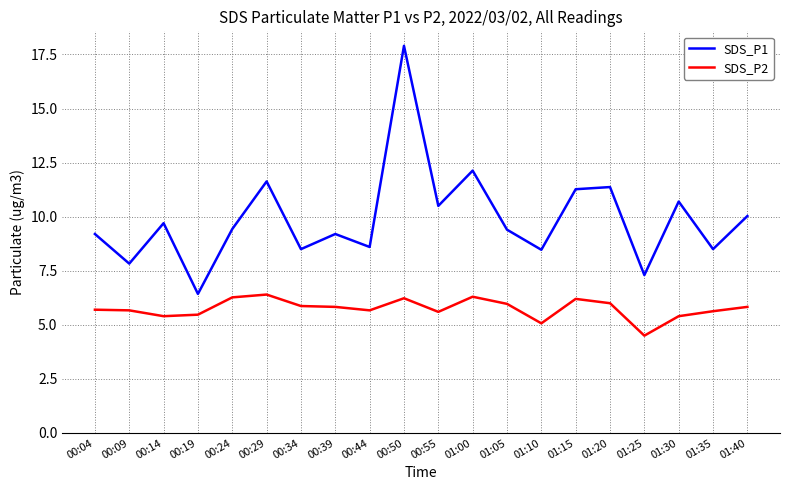

True or false: SDS_P2 has a value of 8.9 at 00:34.

False